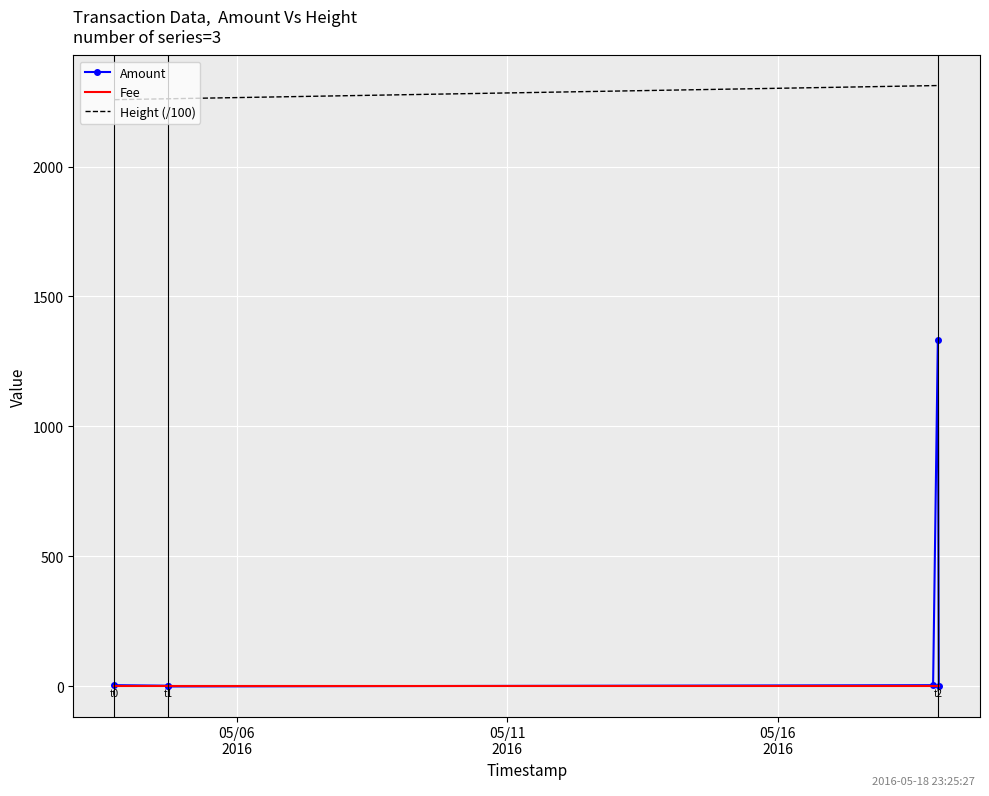

What is the maximum value for Height (/100)?

2311.4